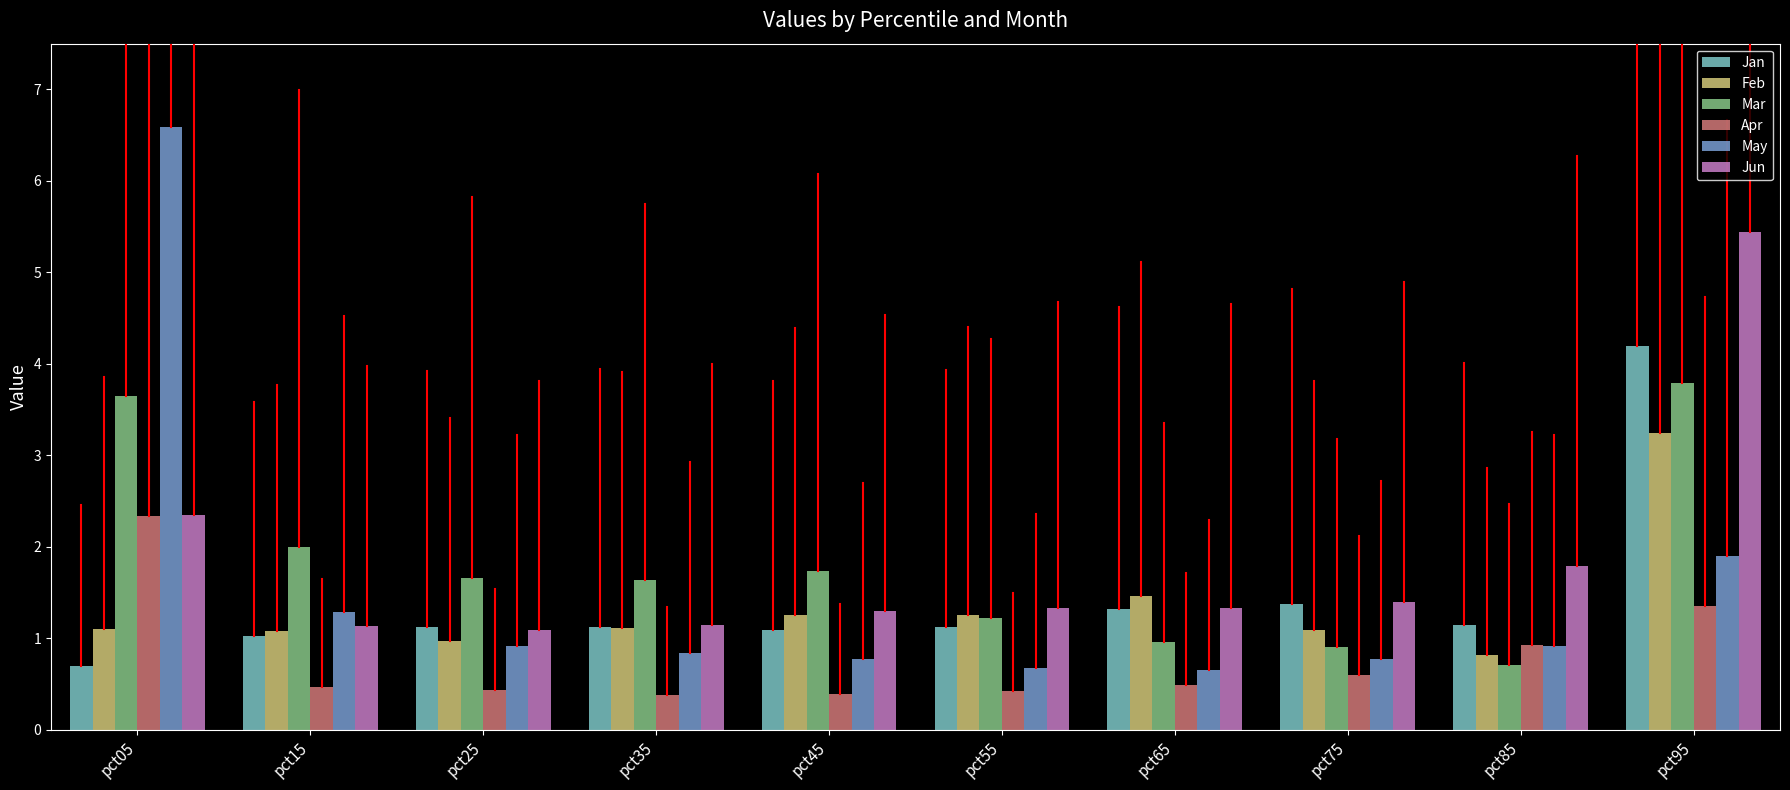

What is the difference between the highest and lowest values at pct35?

1.3